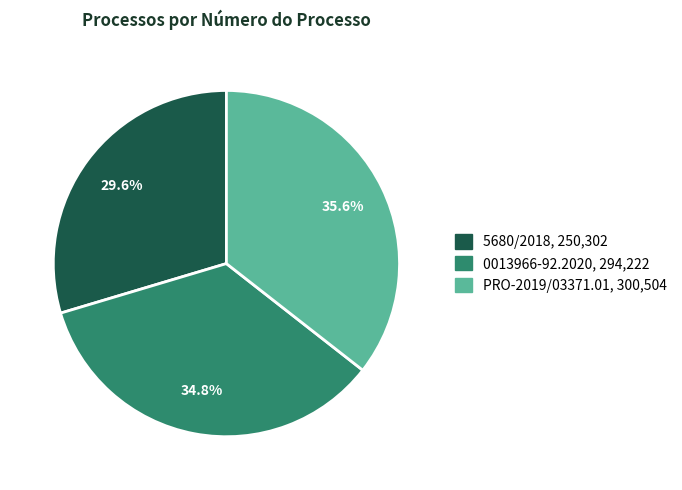

Which has a higher value, 5680/2018 or PRO-2019/03371.01?

PRO-2019/03371.01